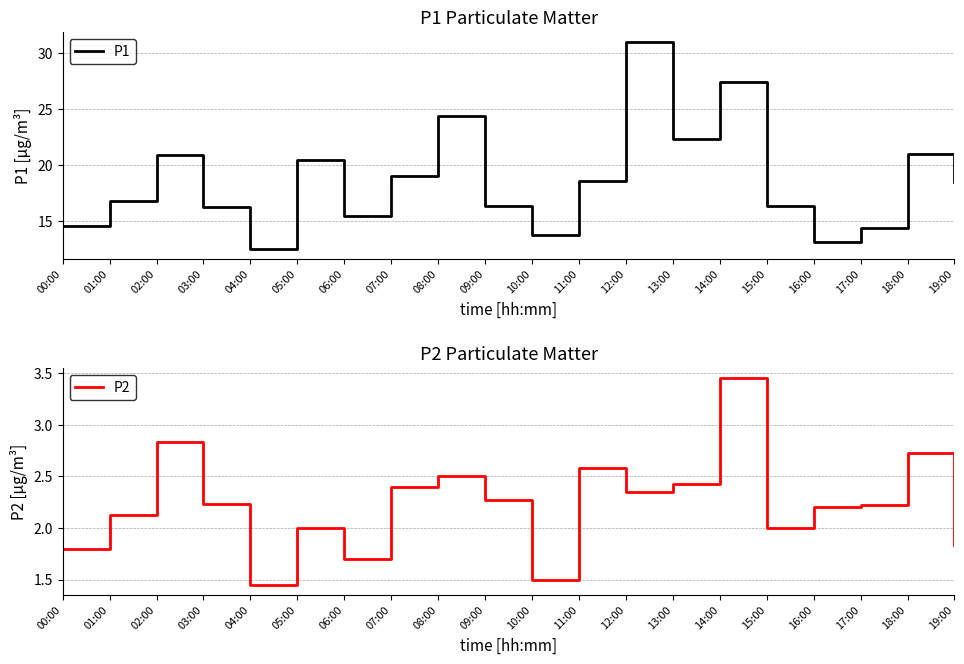

In P1, how many points are higher than both neighbors (excluding endpoints)?

6